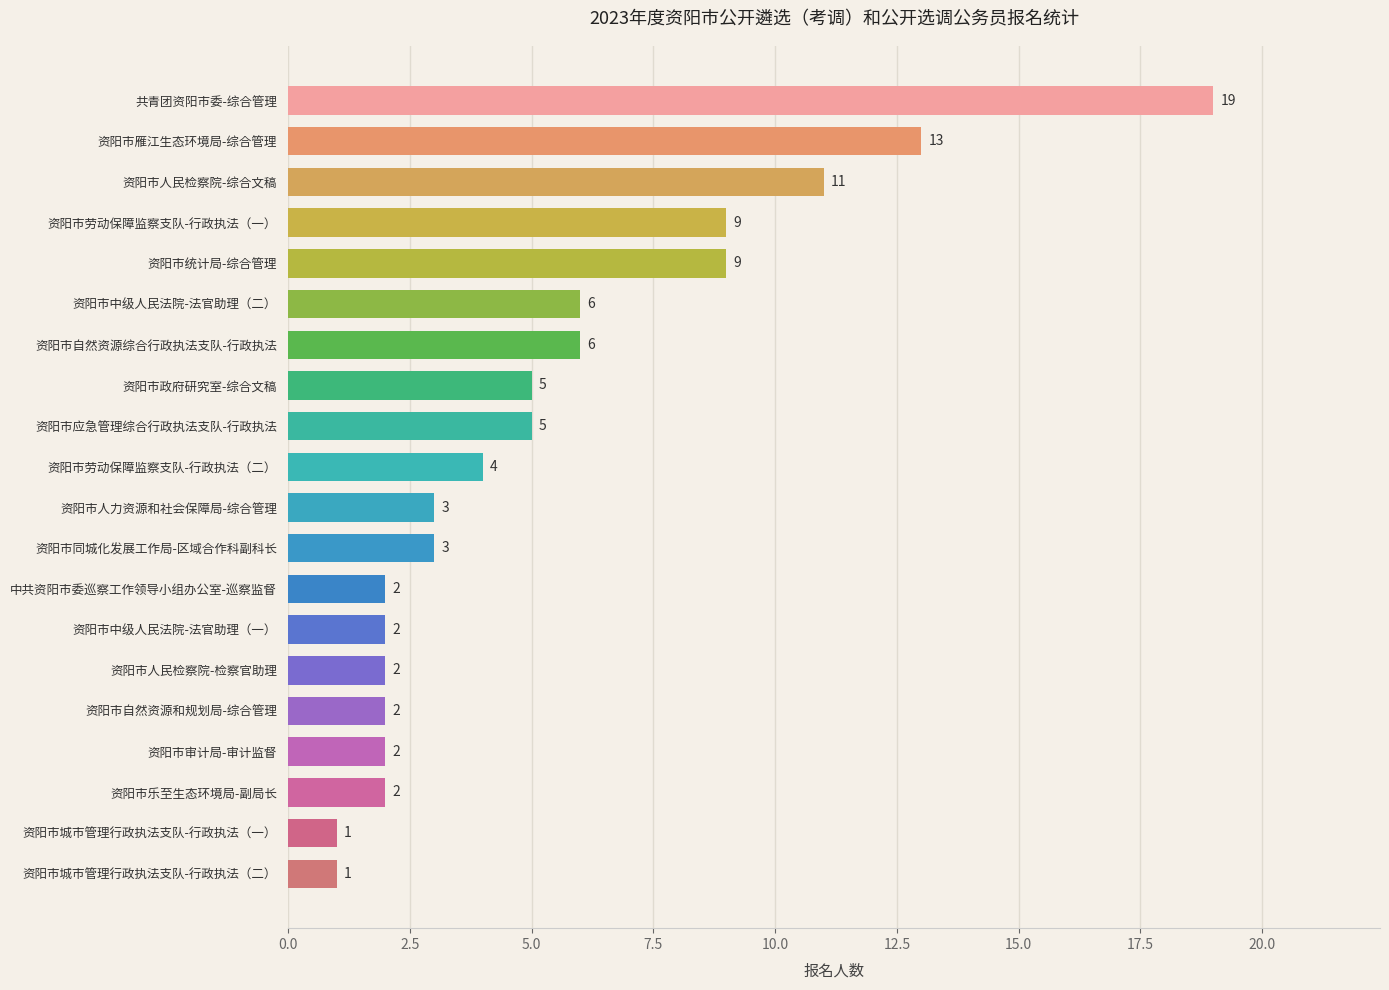

Reading top to bottom, transcribe all the data shown in this chart.

共青团资阳市委-综合管理=19	资阳市雁江生态环境局-综合管理=13	资阳市人民检察院-综合文稿=11	资阳市劳动保障监察支队-行政执法（一）=9	资阳市统计局-综合管理=9	资阳市中级人民法院-法官助理（二）=6	资阳市自然资源综合行政执法支队-行政执法=6	资阳市政府研究室-综合文稿=5	资阳市应急管理综合行政执法支队-行政执法=5	资阳市劳动保障监察支队-行政执法（二）=4	资阳市人力资源和社会保障局-综合管理=3	资阳市同城化发展工作局-区域合作科副科长=3	中共资阳市委巡察工作领导小组办公室-巡察监督=2	资阳市中级人民法院-法官助理（一）=2	资阳市人民检察院-检察官助理=2	资阳市自然资源和规划局-综合管理=2	资阳市审计局-审计监督=2	资阳市乐至生态环境局-副局长=2	资阳市城市管理行政执法支队-行政执法（一）=1	资阳市城市管理行政执法支队-行政执法（二）=1